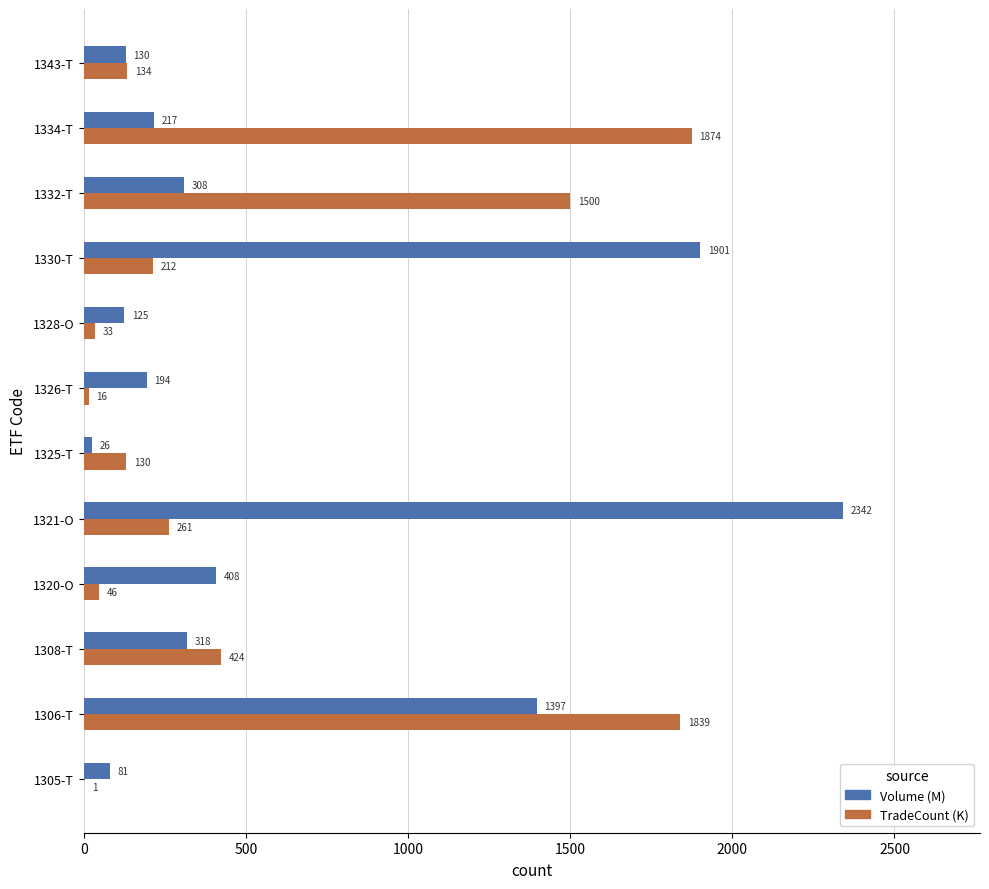

Which series changed the most between 1328-O and 1332-T?

TradeCount (K)